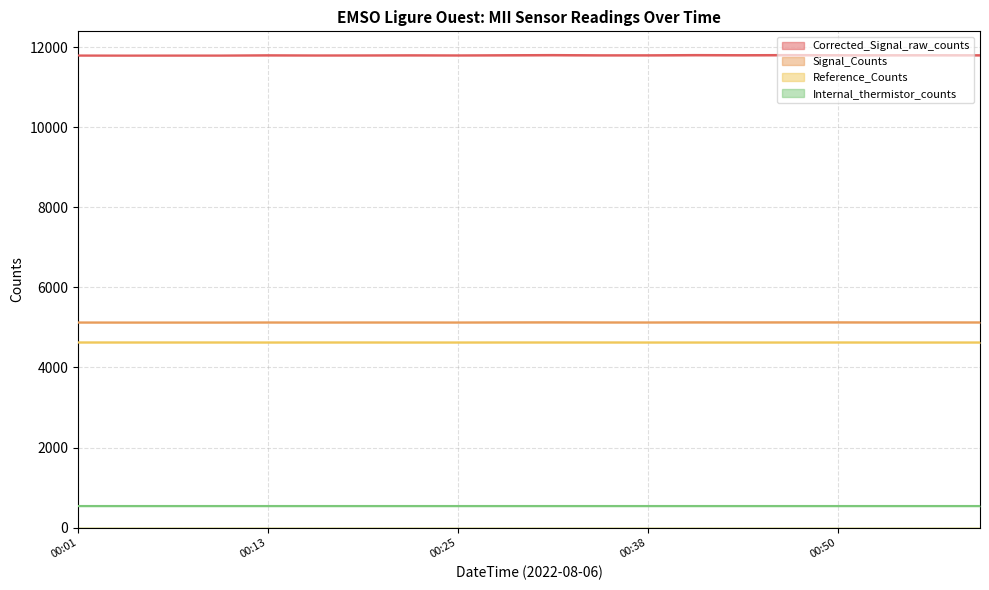

How many values in the Corrected_Signal_raw_counts series exceed 11801?

9